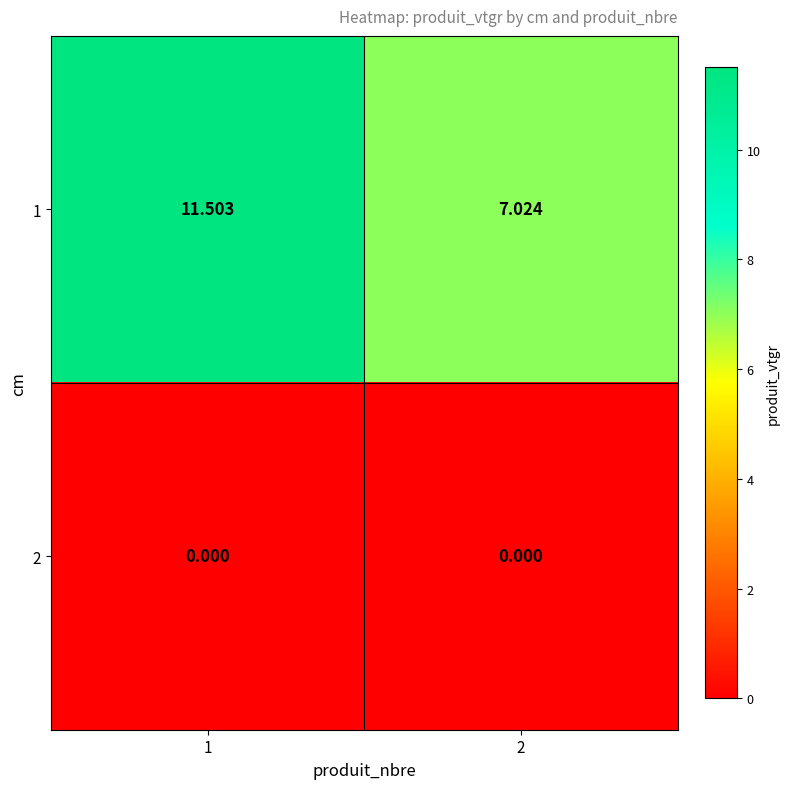

Is the value of 2 at 1 greater than the value of 1 at 1?

No